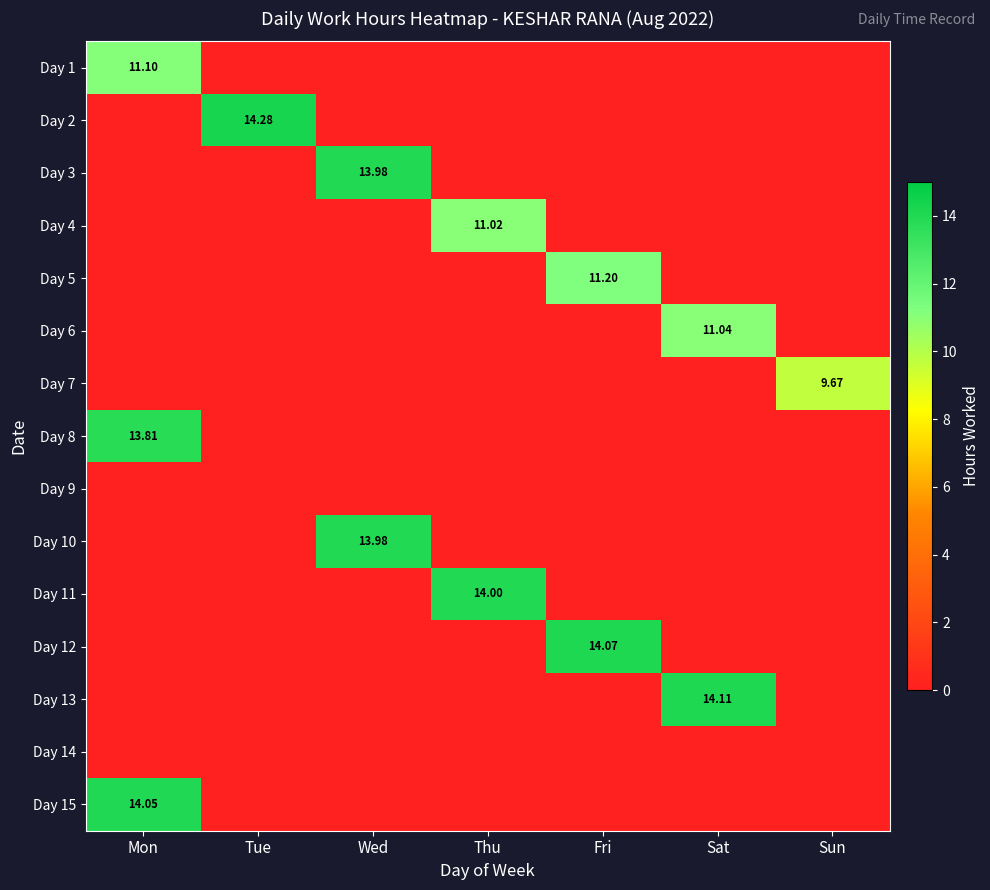

At which category does the chart reach its minimum across all series?

Tue